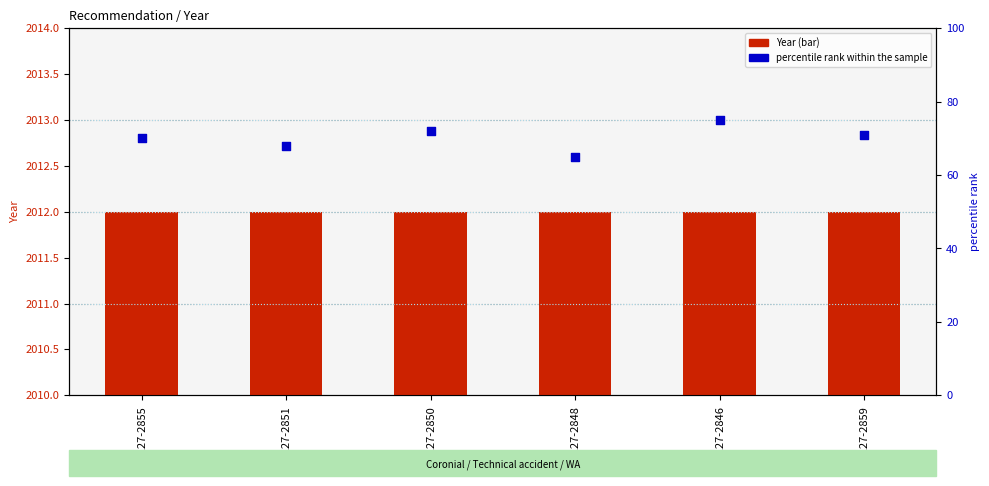

What is the total value across all series at REC227-2850?

2084